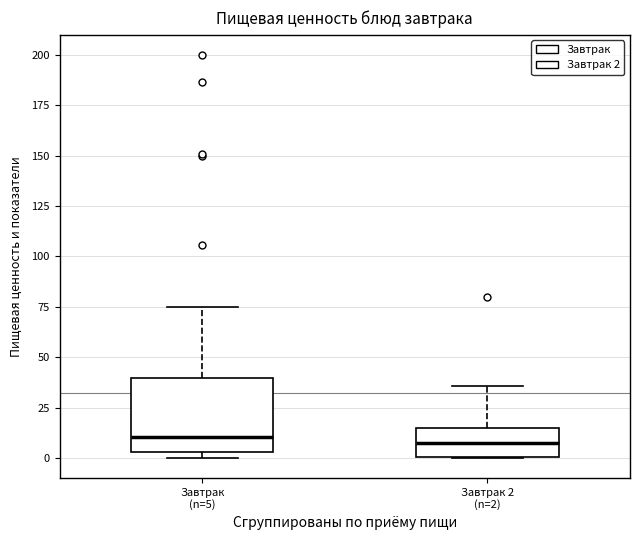

Reading left to right, transcribe this box plot: for each box, give where its median line is, the range the box spans, and where its two whiskers end, as read against the y-axis. The values are not printed on the chart, so give them approximately, as read against the axis.

Завтрак (n=5): median 10, box 5 to 40, whiskers 0 to 75
Завтрак 2 (n=2): median 10, box 0 to 15, whiskers 0 to 35